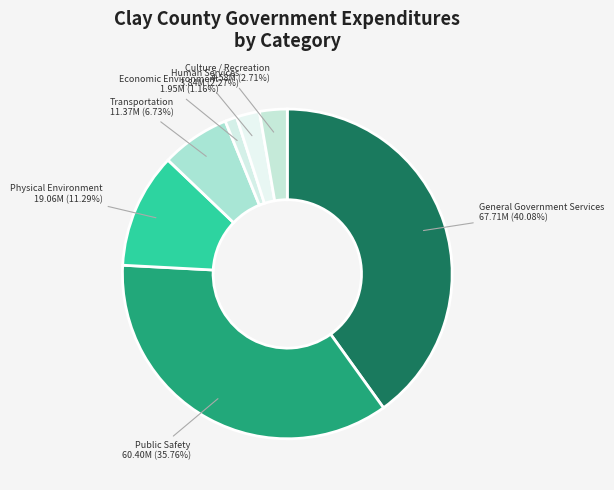

How many segments does this pie chart have?

7